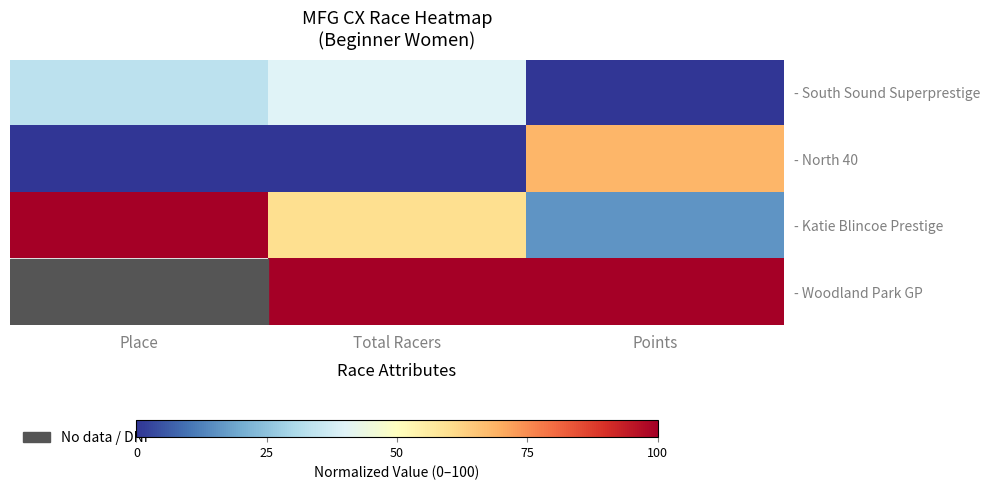

What is the total value across all series at Points?

184.2